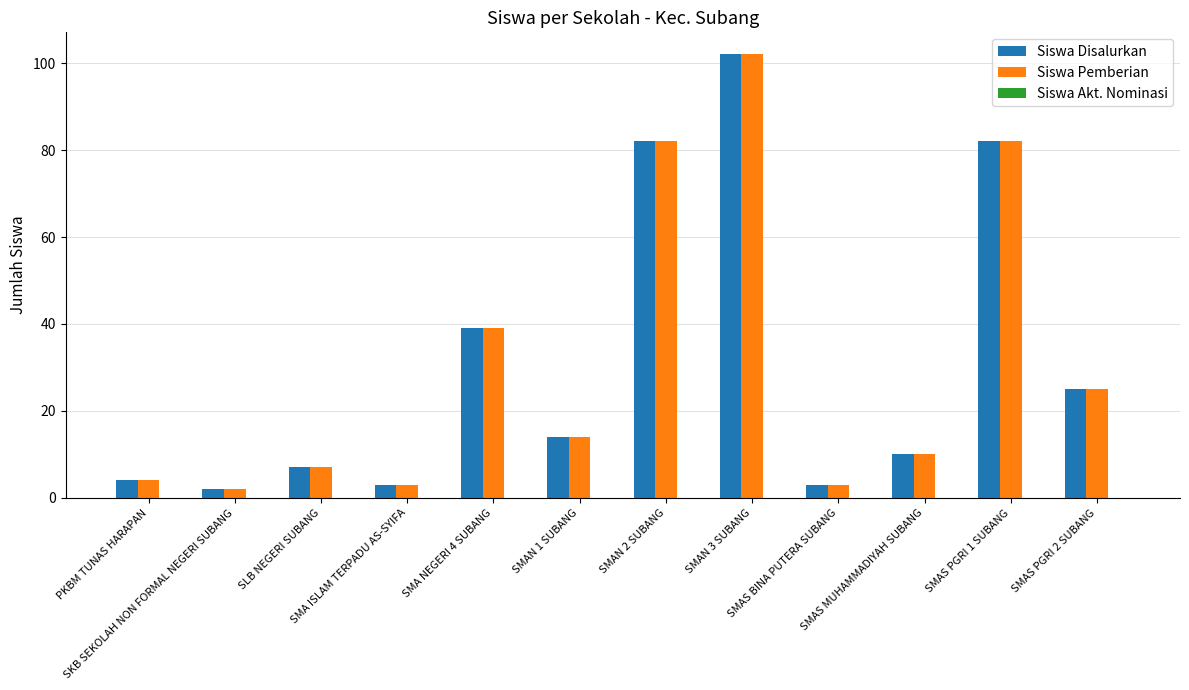

What is the greatest value displayed?

102